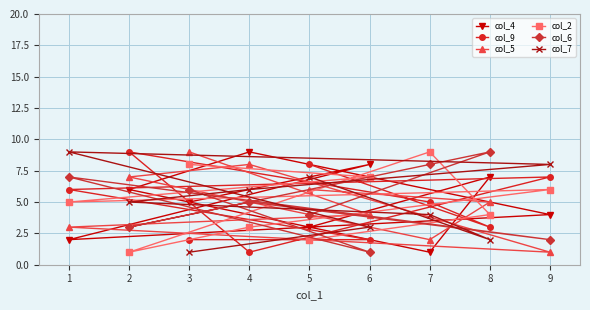

What is the value of the col_6 point at the 1st from the left?

7